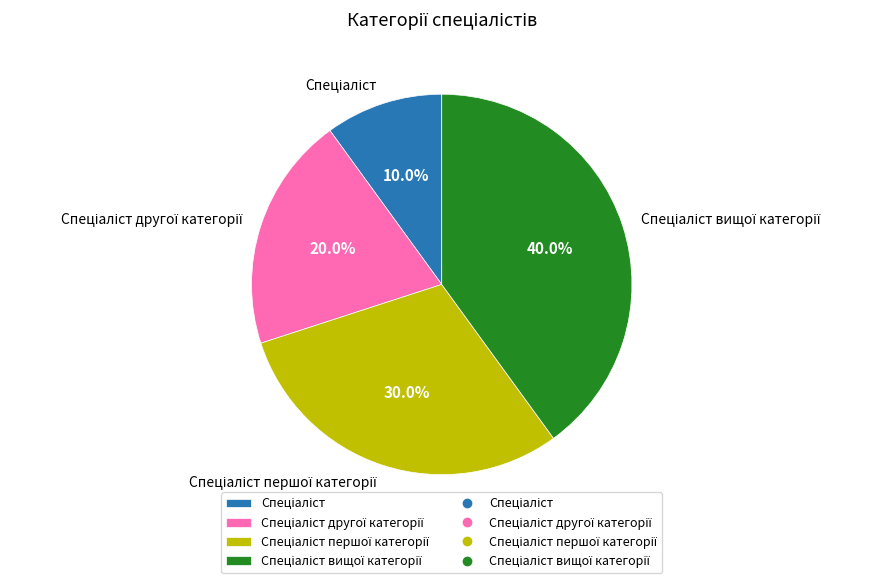

Is there a majority slice in this chart?

No